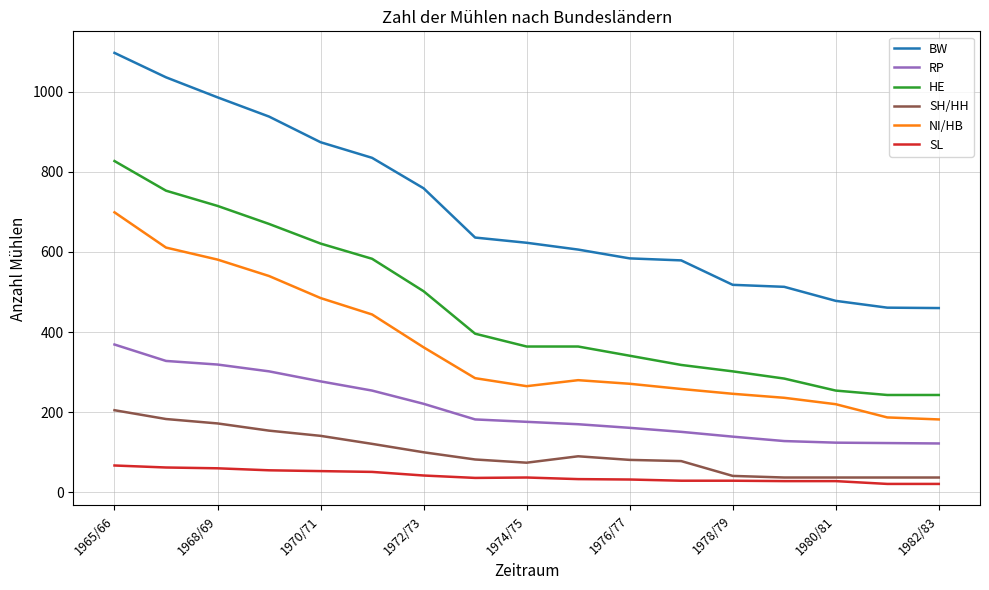

True or false: NI/HB and SH/HH cross at least once.

False